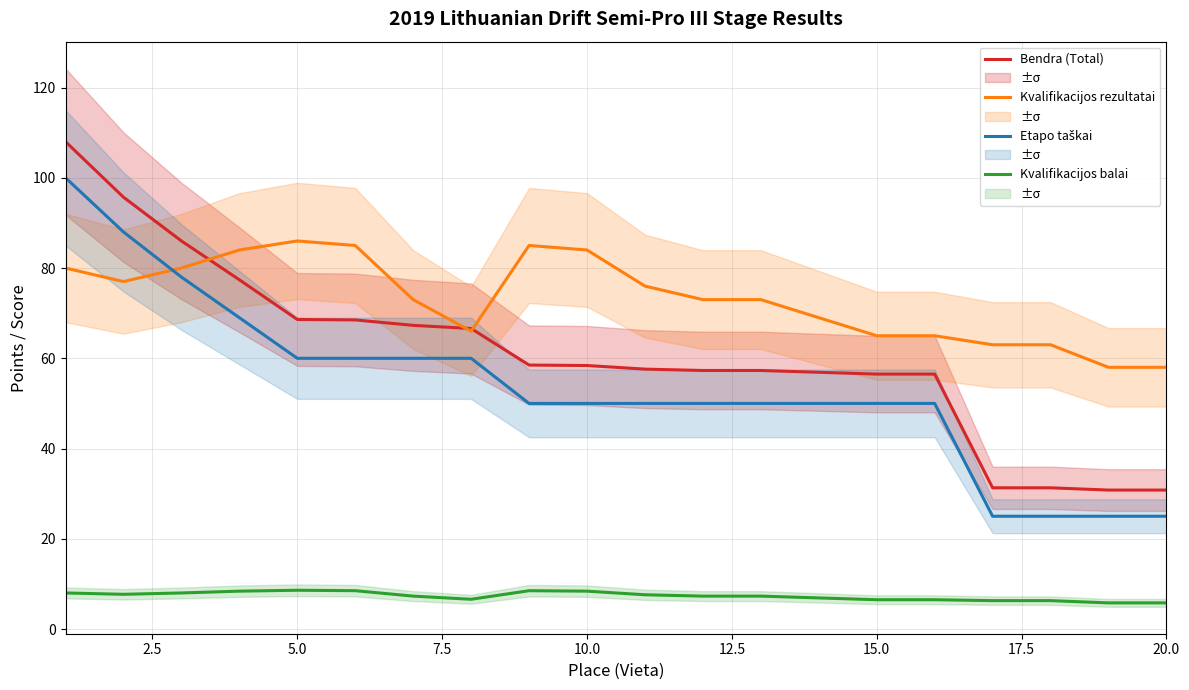

How many intersections are there between Bendra (Total) and Kvalifikacijos rezultatai?

3